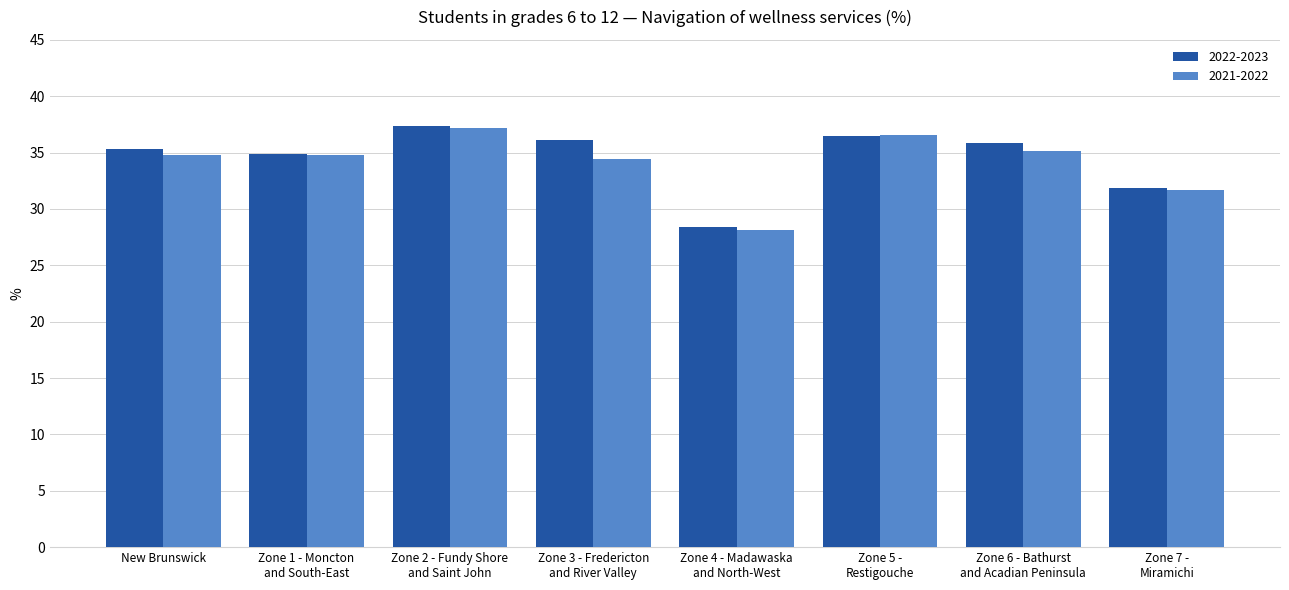

Which category has the lowest value across all series?

Zone 4 - Madawaska
and North-West